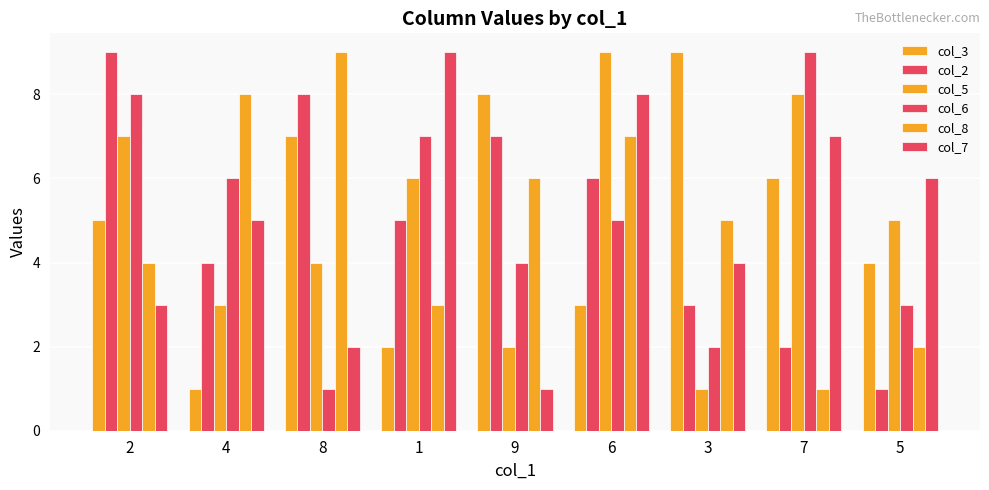

Which series has the largest total across all categories?

col_3